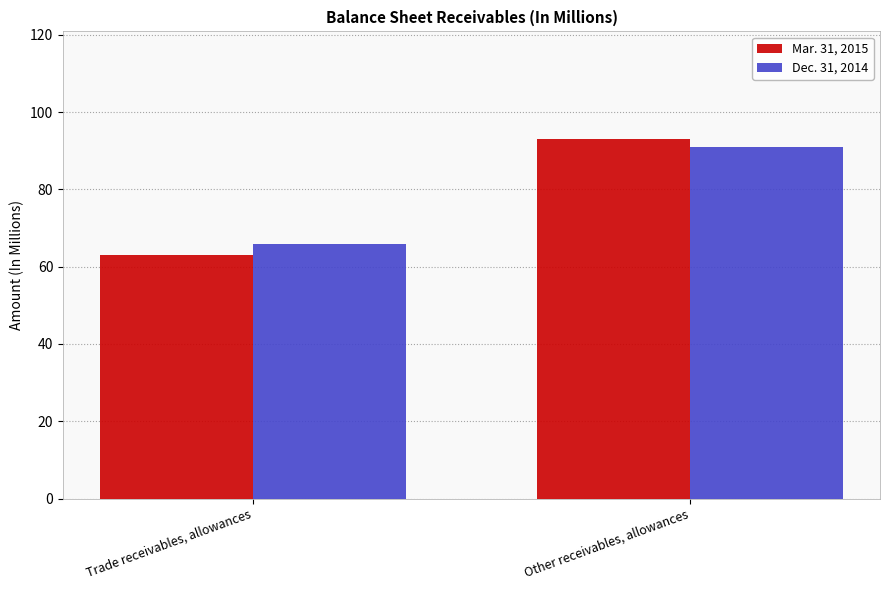

What position from the left is Trade receivables, allowances?

1